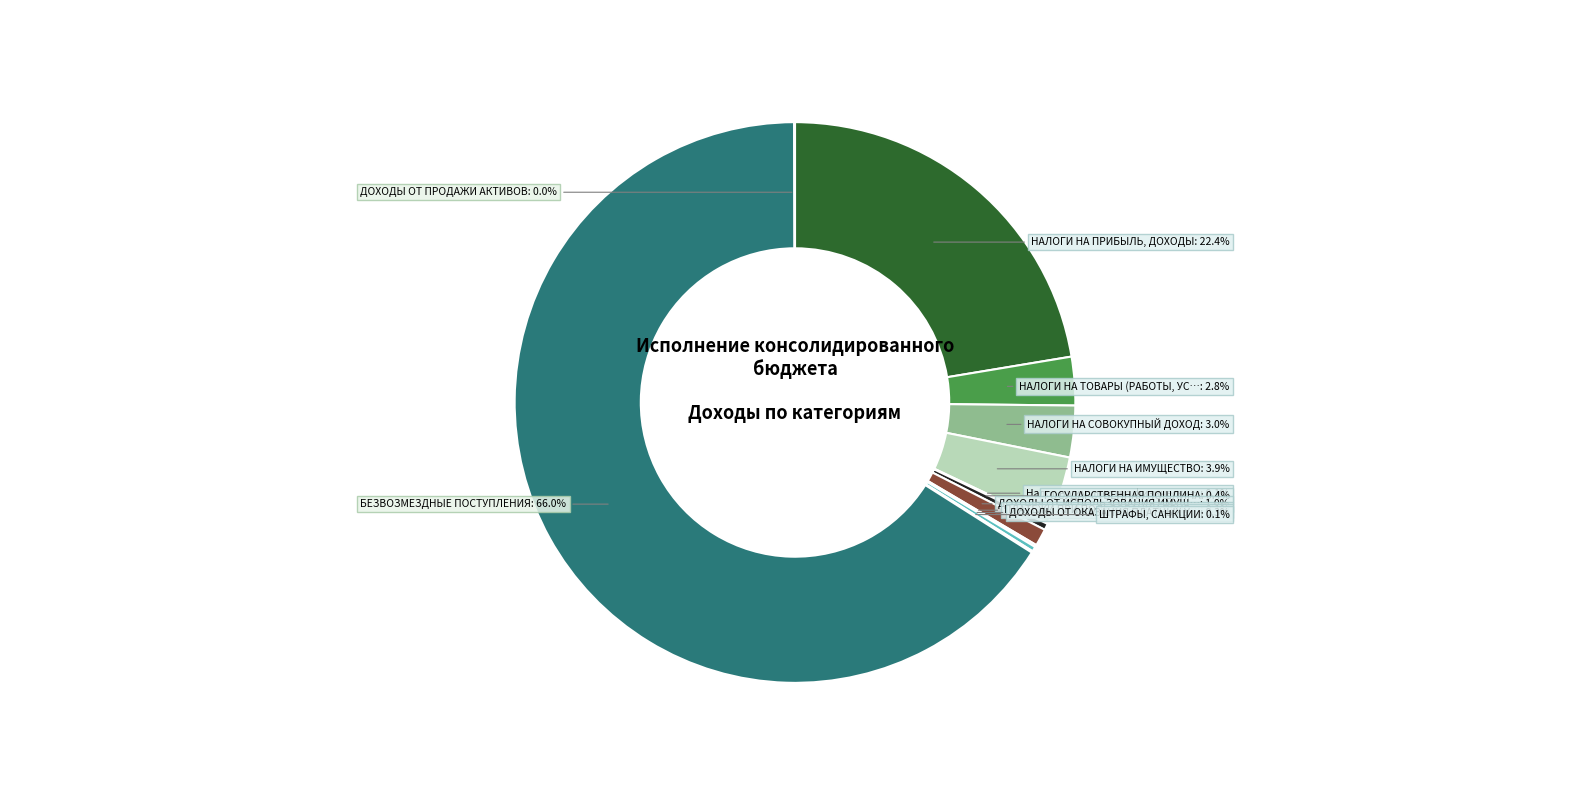

What is the smallest slice in the pie chart?

ДОХОДЫ ОТ ПРОДАЖИ АКТИВОВ